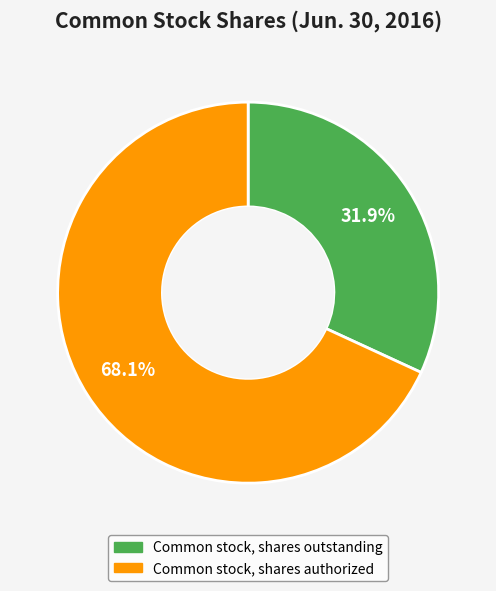

Does Common stock, shares outstanding represent more than half of the total?

No